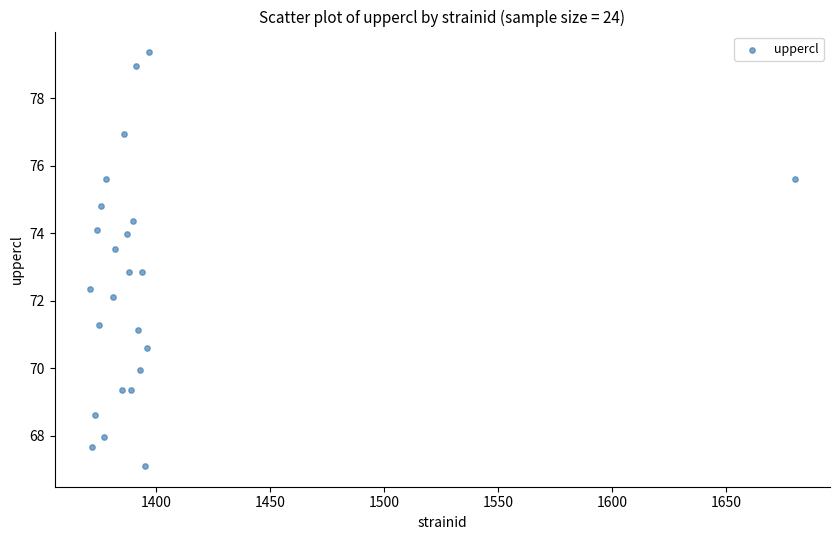

What is the range of Y values (max minus min)?

12.3